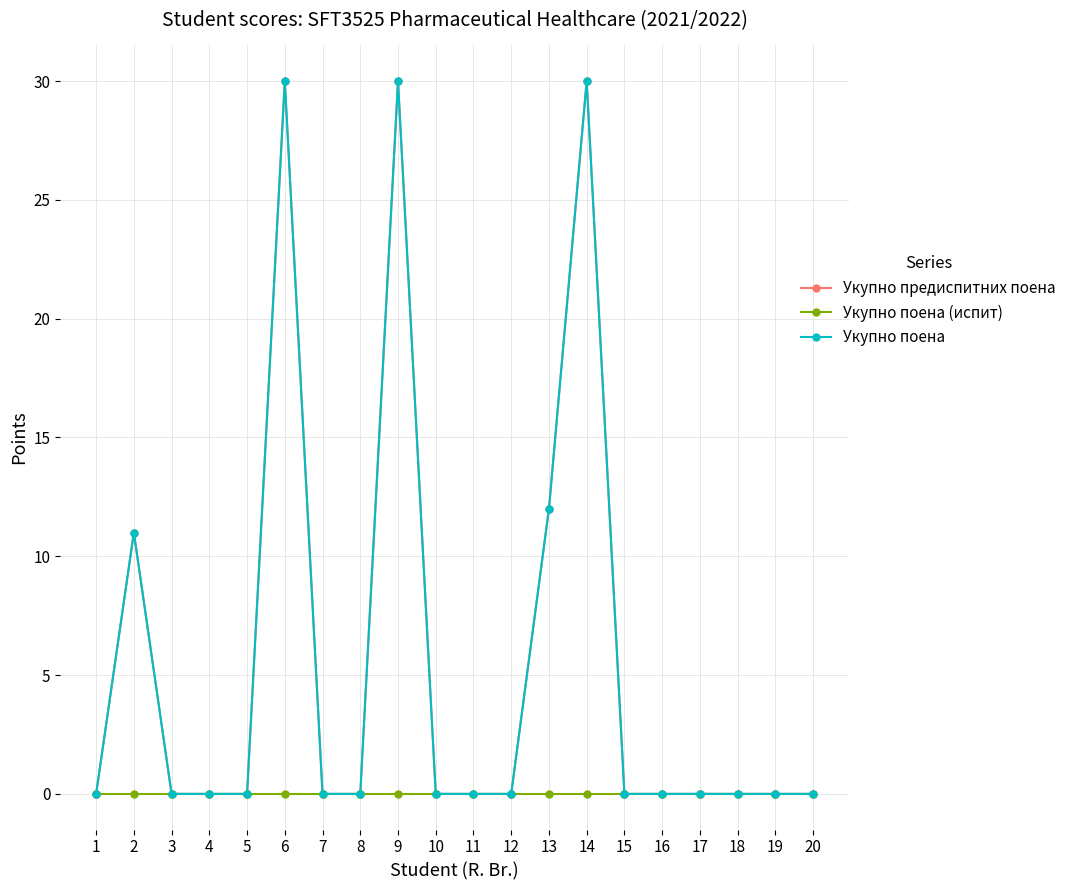

True or false: Укупно поена (испит) and Укупно поена cross at least once.

False